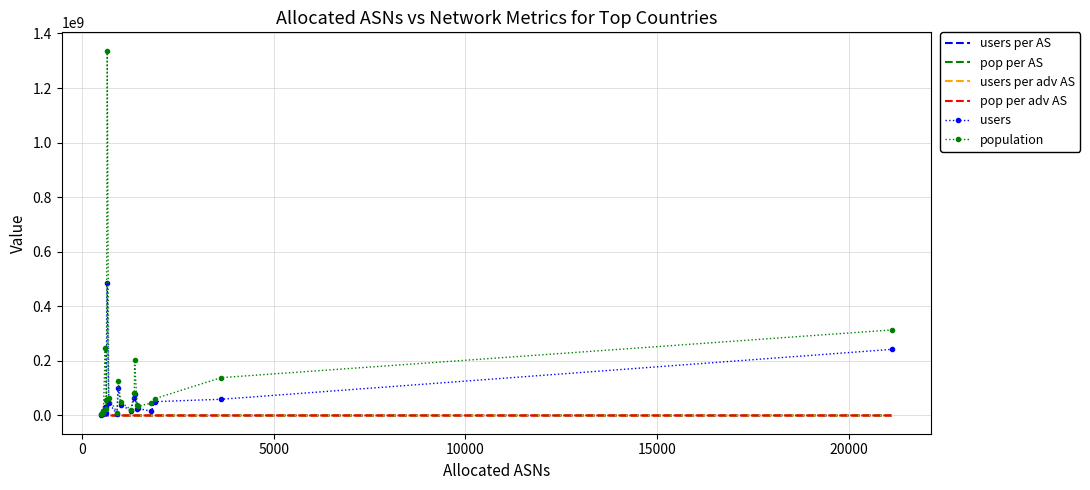

Which series has the widest spread of values?

population